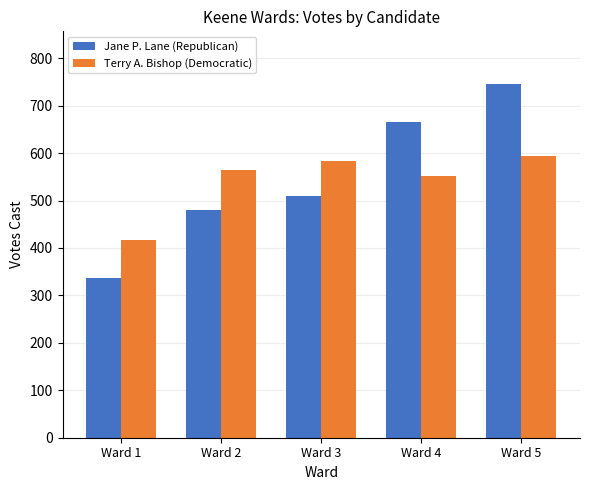

Which series has the widest spread of values?

Jane P. Lane (Republican)